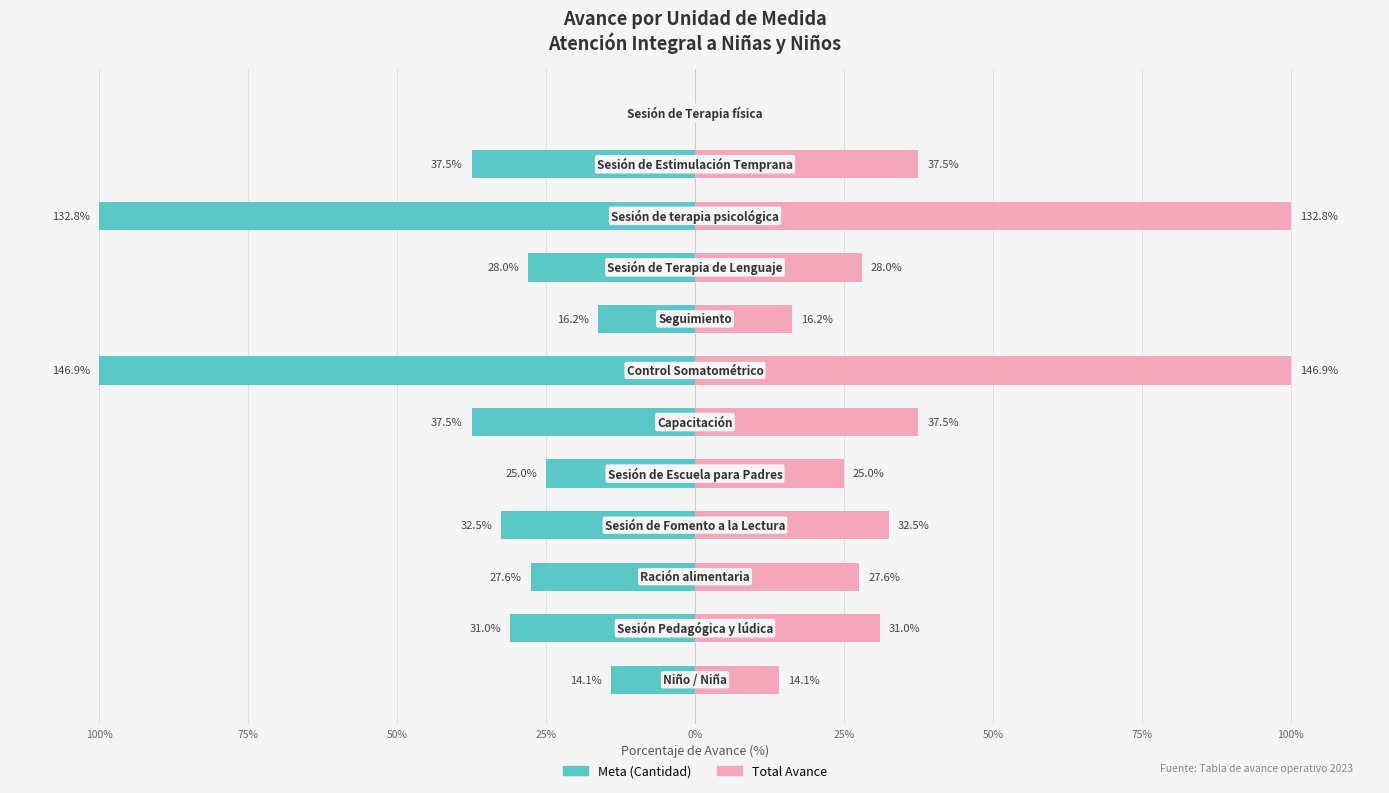

What is the lowest value of the Meta (Cantidad) series?

-100.0